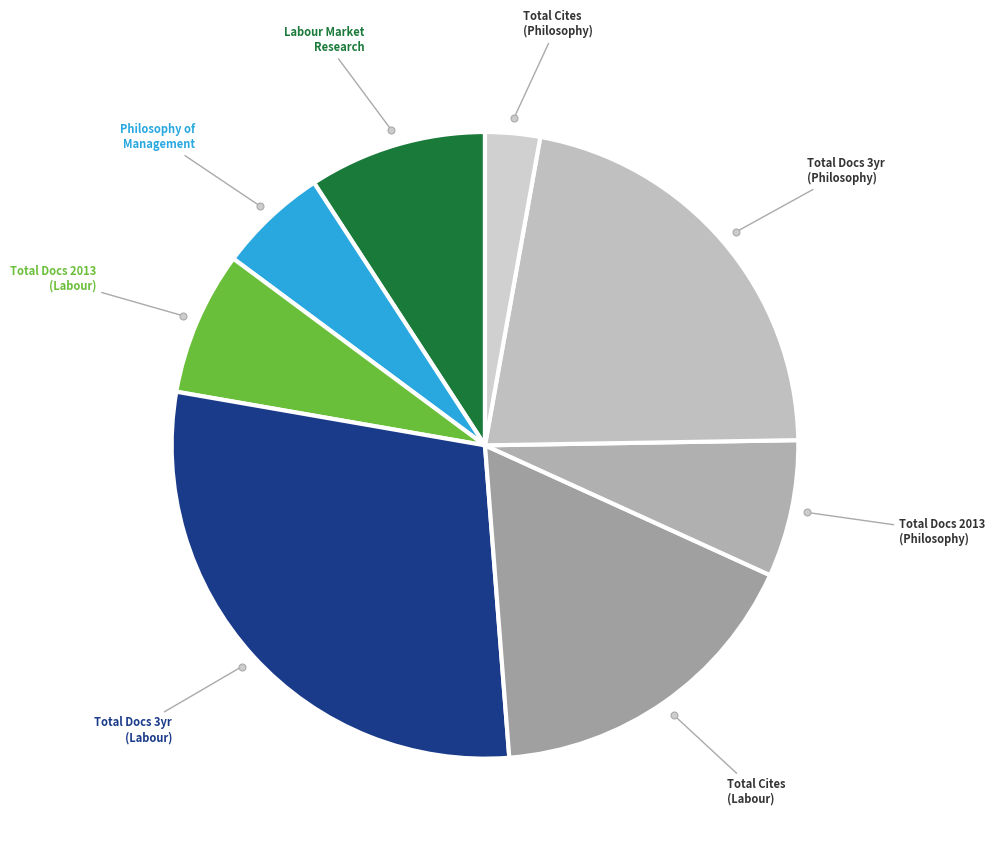

Is there any slice that represents more than half of the pie?

No